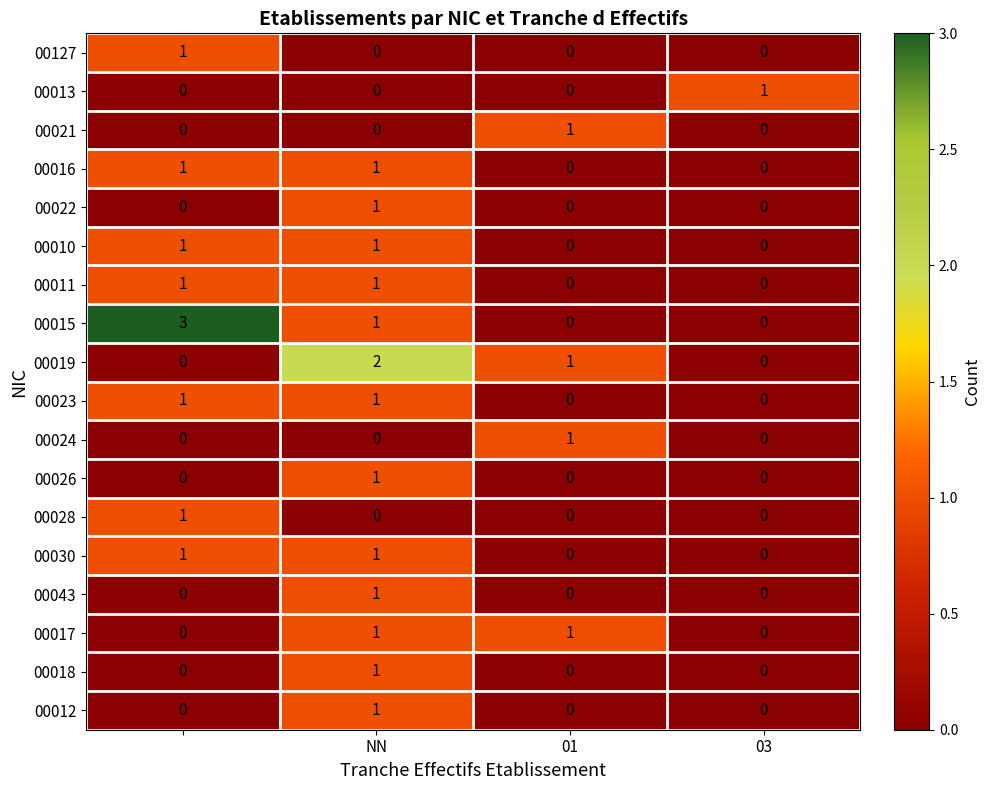

Which series has the largest total across all categories?

00015